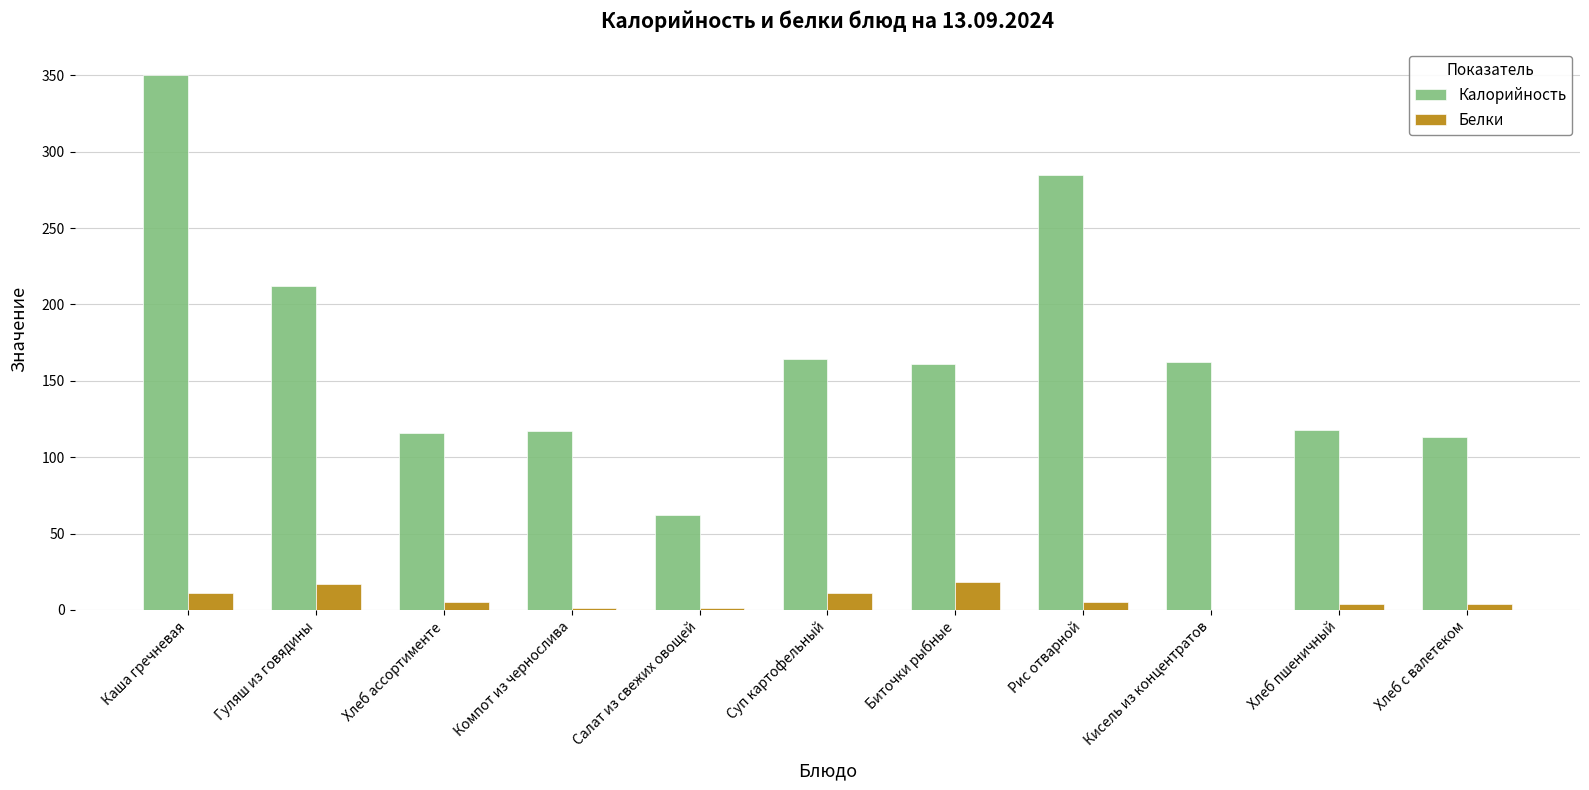

What is the sum of the Калорийность values at Суп картофельный and Кисель из концентратов?

326